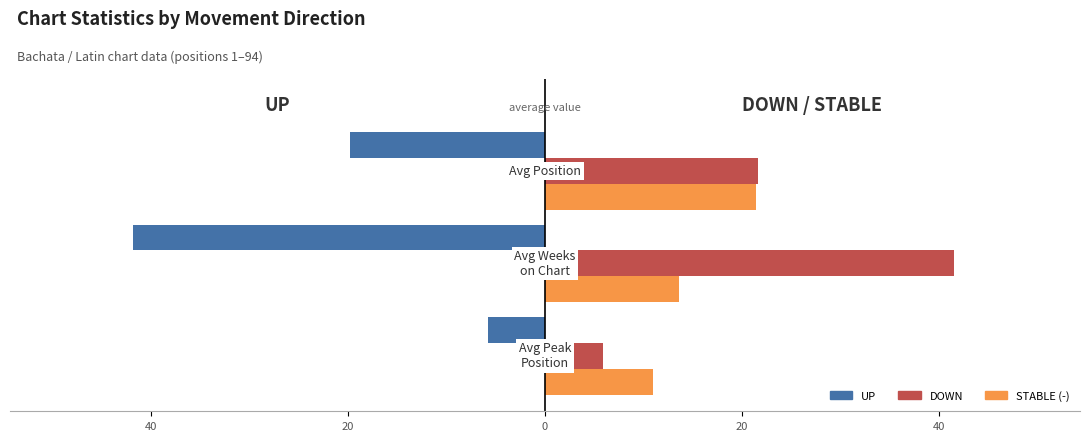

What are all the series names shown in the legend?

UP, DOWN, STABLE (-)